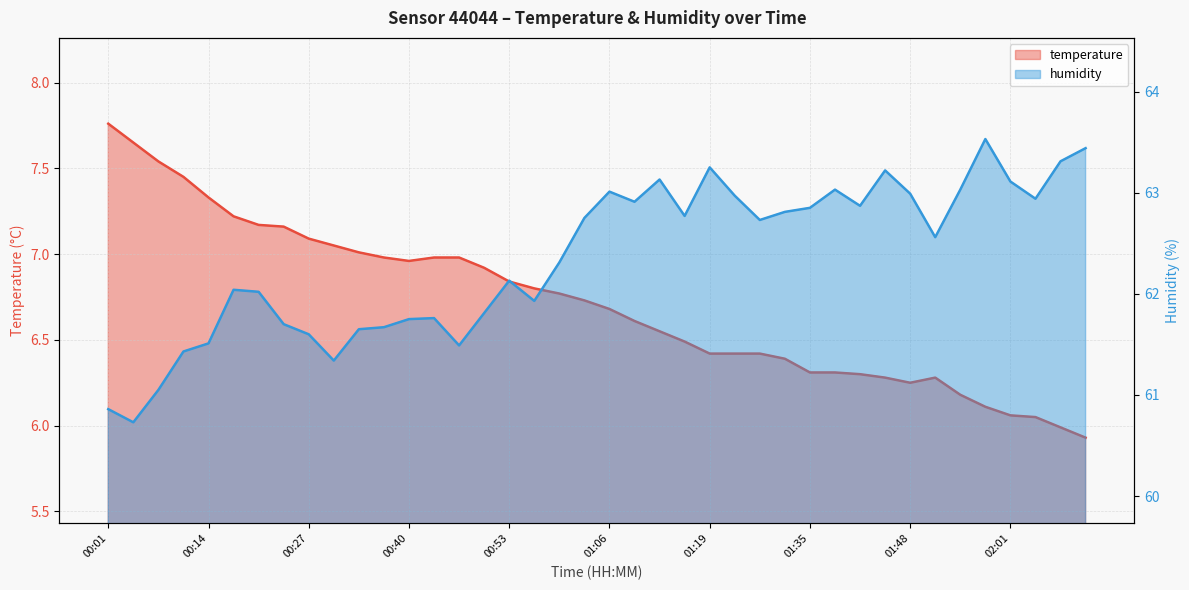

What is the smallest value displayed?

5.9